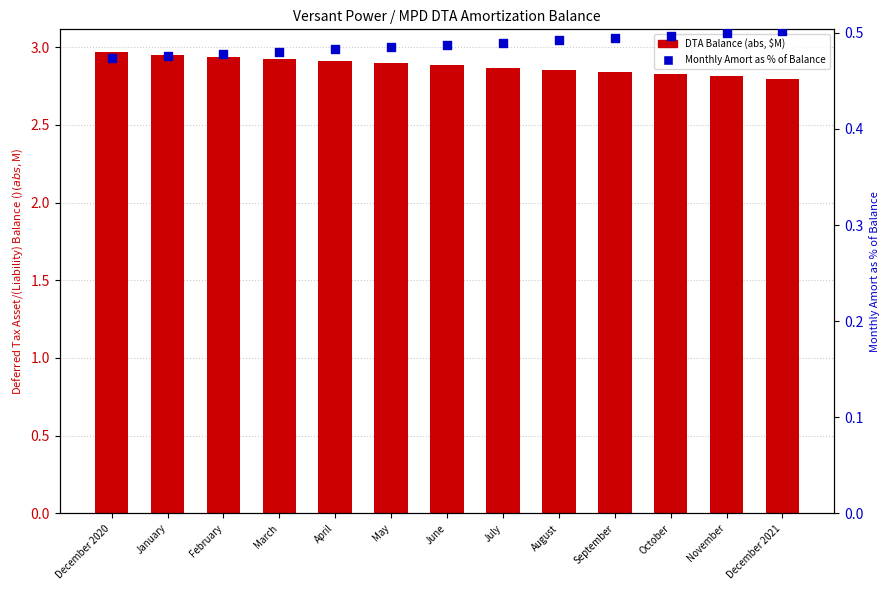

What are all the series names shown in the legend?

DTA Balance (abs, $M), Monthly Amort as % of Balance